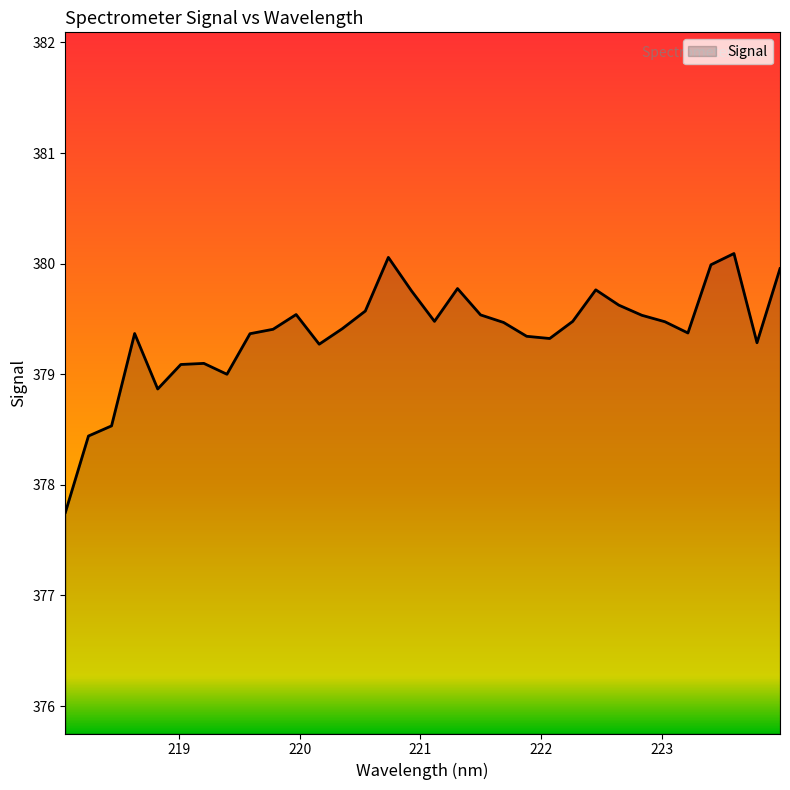

What is the difference between the maximum and minimum values?

2.3